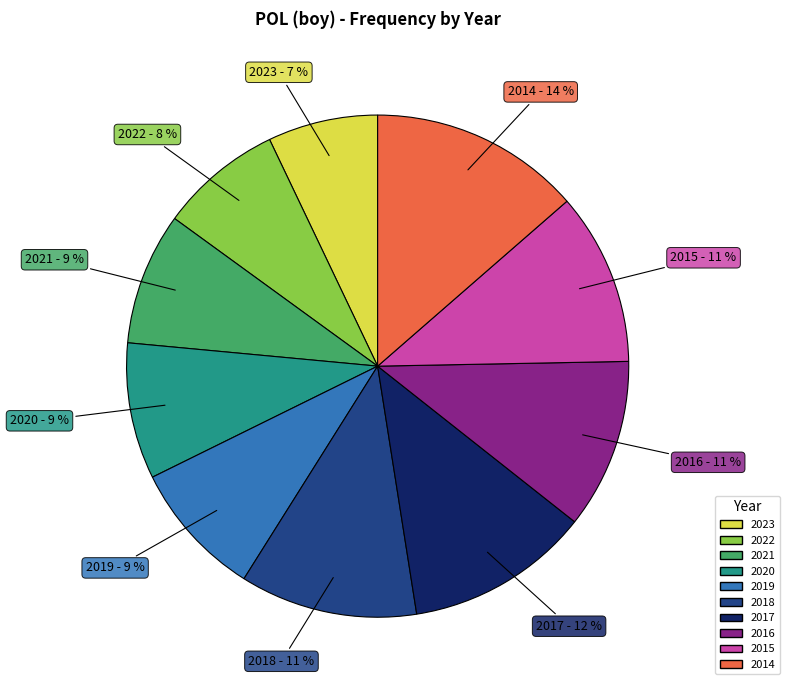

To the nearest percent, what portion does 2020 represent?

9%